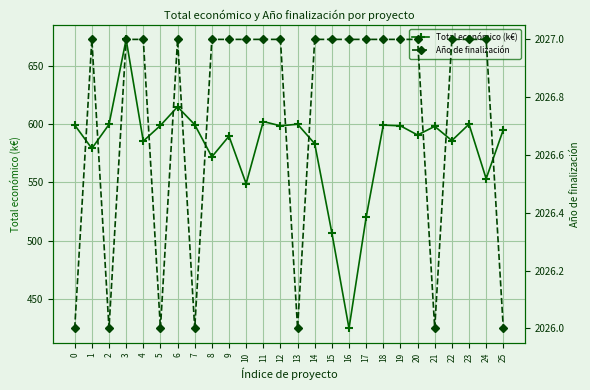

The Total económico (k€) series shows 614.9 at 6. True or false?

True